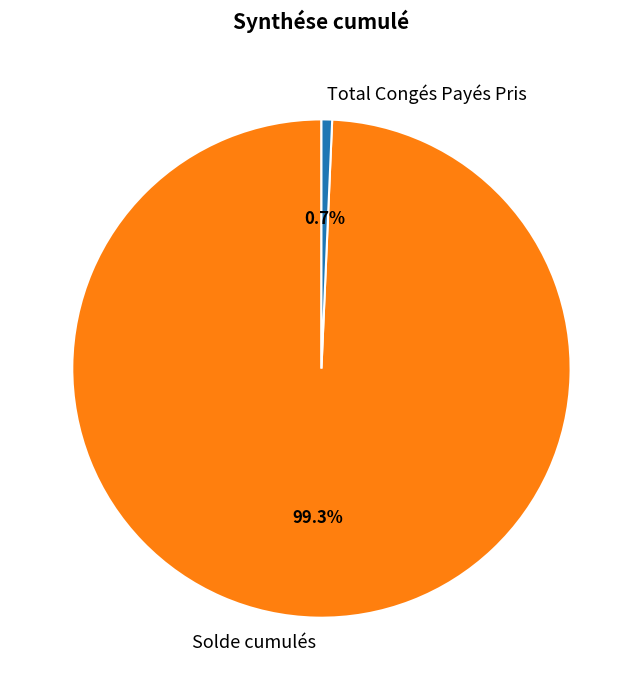

What is the total percentage of Total Congés Payés Pris and Solde cumulés?

100.0%